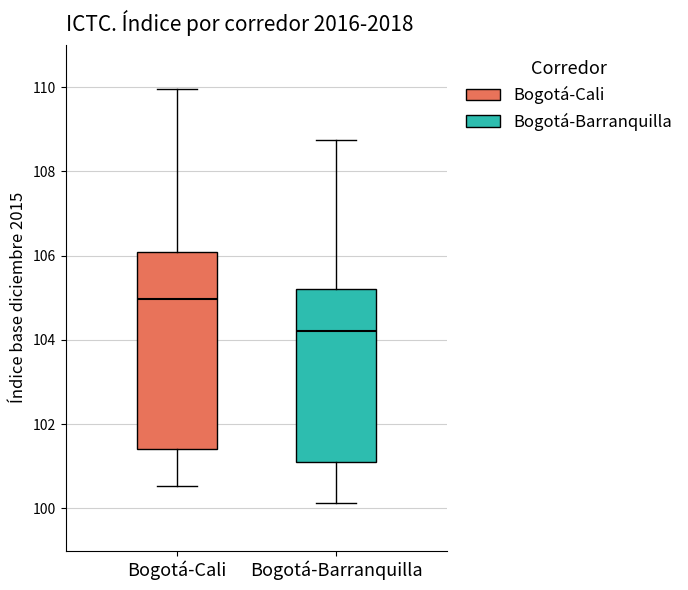

Reading left to right, transcribe this box plot: for each box, give where its median line is, the range the box spans, and where its two whiskers end, as read against the y-axis. The values are not printed on the chart, so give them approximately, as read against the axis.

Bogotá-Cali: median 105.0, box 101.4 to 106.0, whiskers 100.6 to 110.0
Bogotá-Barranquilla: median 104.2, box 101.0 to 105.2, whiskers 100.2 to 108.8